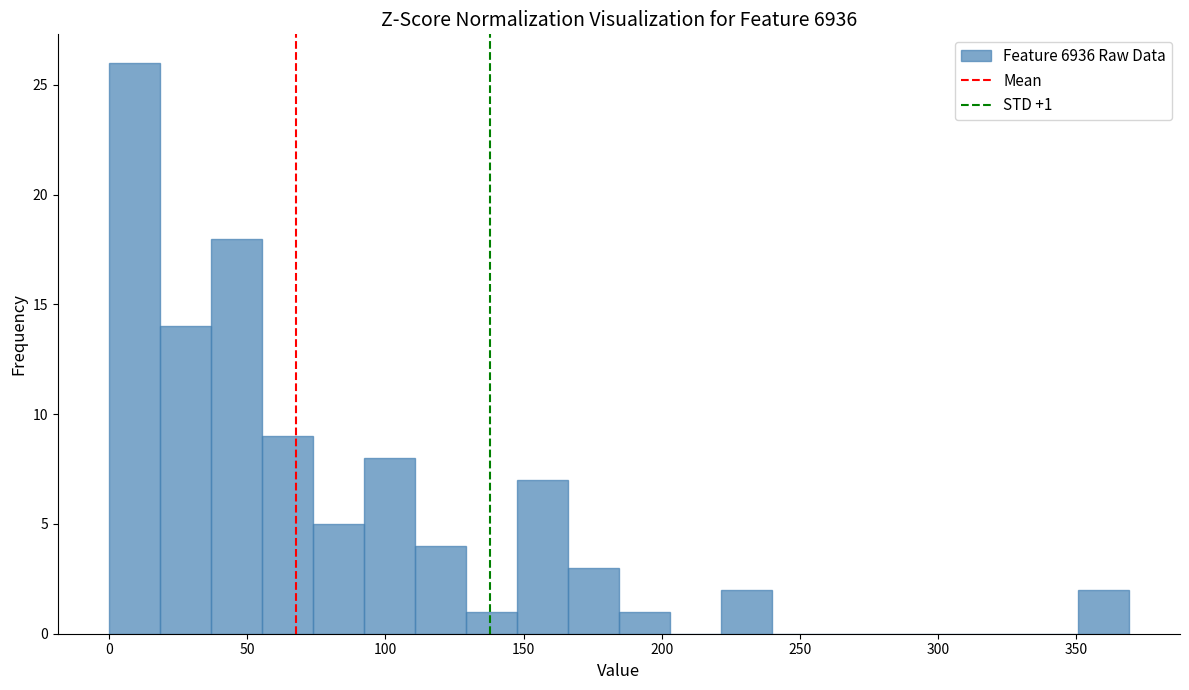

Read against the x-axis, roughly where is the centre of the tallest bar?

10